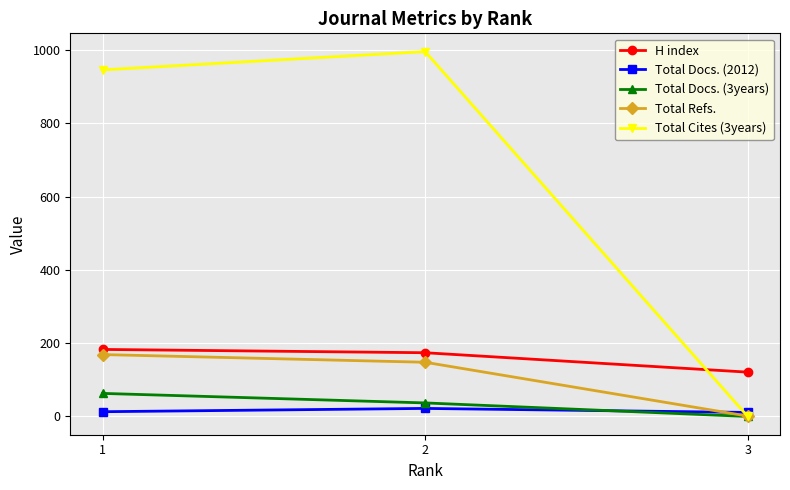

What is the value of the Total Docs. (2012) point at the 2nd from the left?

22